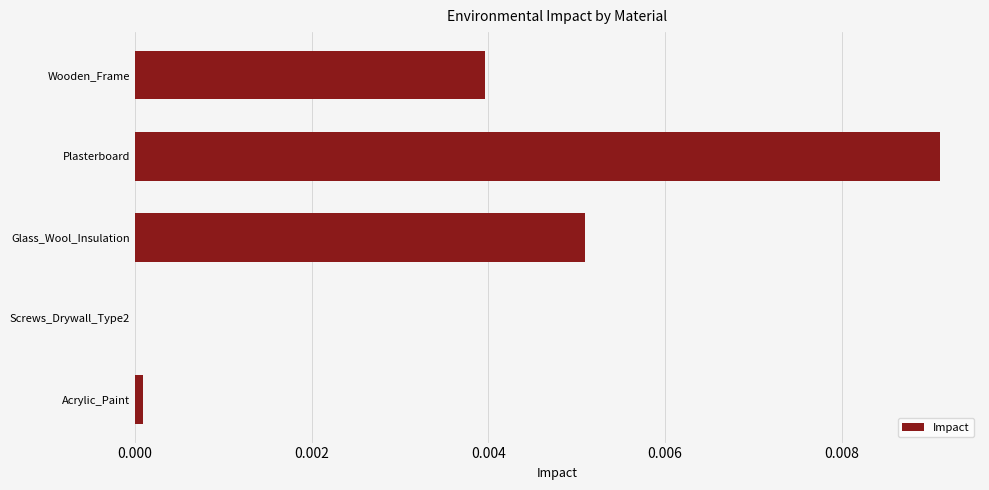

Is it true that the value at Acrylic_Paint is 0.0?

True